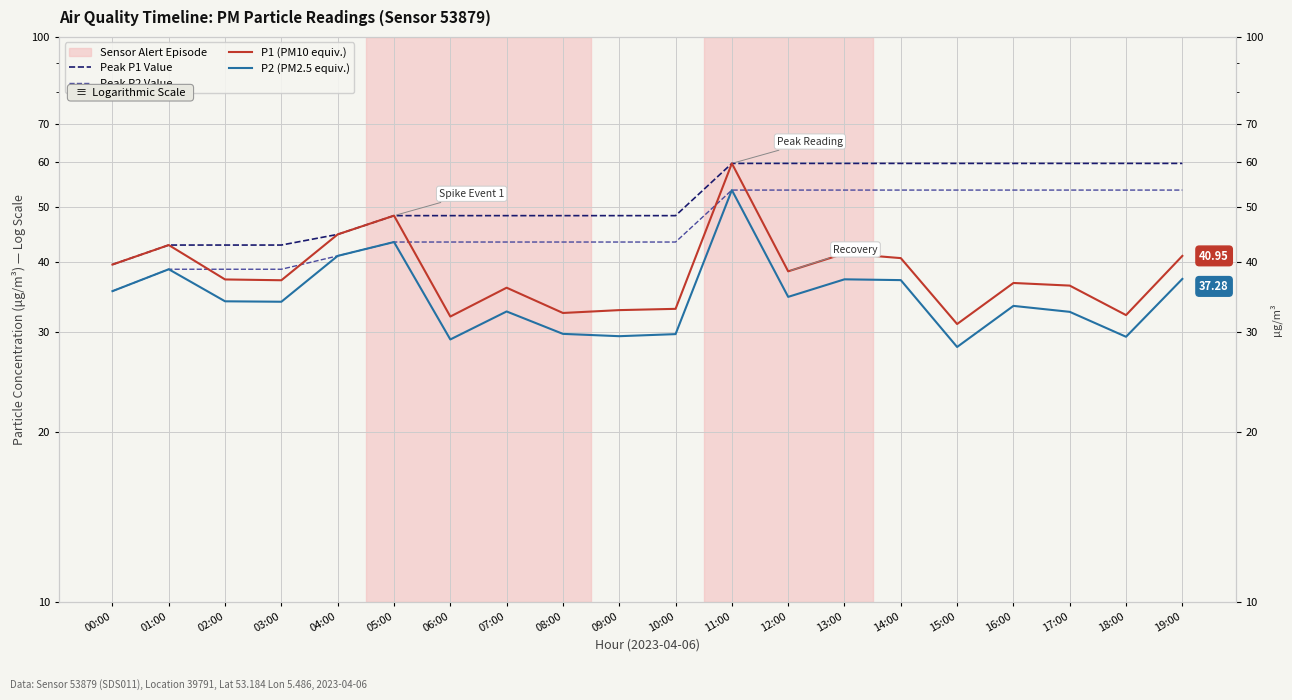

List the series in order of their overall mean, lowest first.

P2 (PM2.5 equiv.), P1 (PM10 equiv.), Peak P2 Value, Peak P1 Value